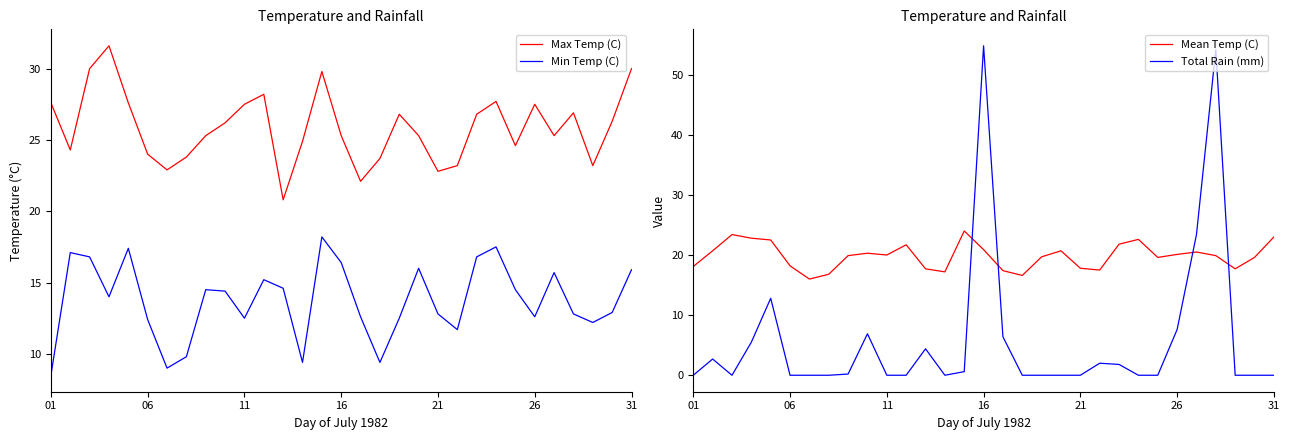

True or false: Total Rain (mm) and Mean Temp (C) intersect in this chart.

True